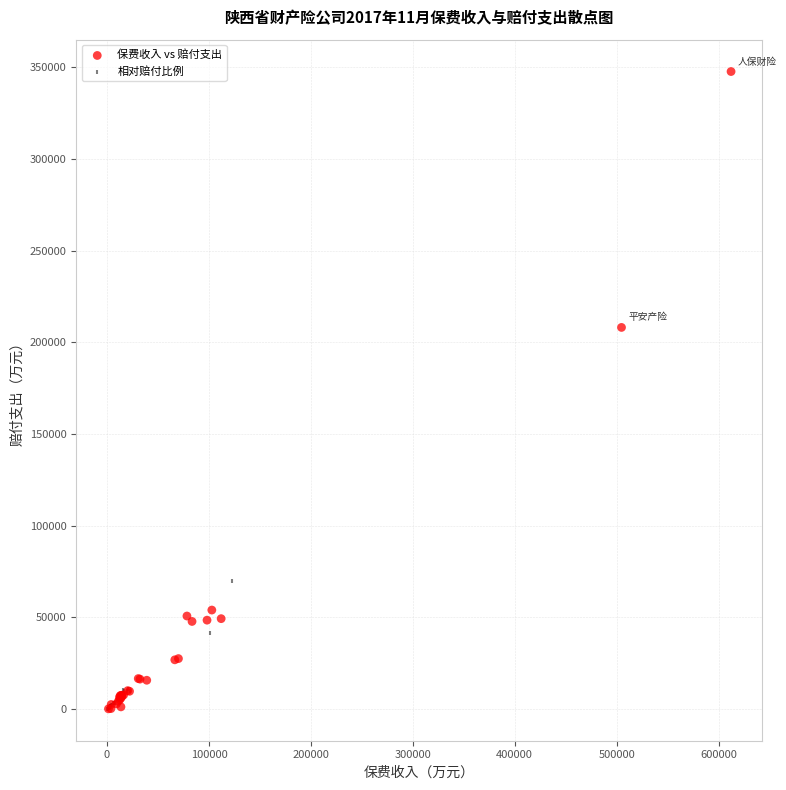

Which series contains the highest Y value?

保费收入 vs 赔付支出